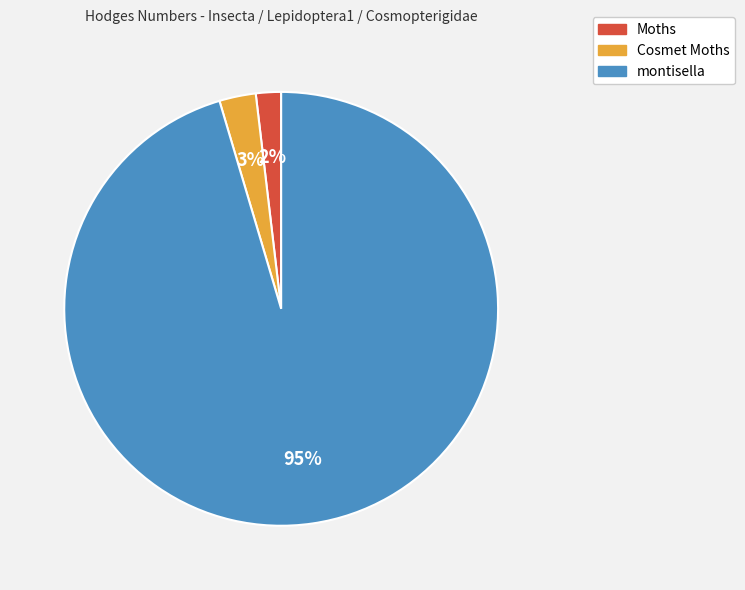

Rank the categories by value from lowest to highest.

Moths, Cosmet Moths, montisella